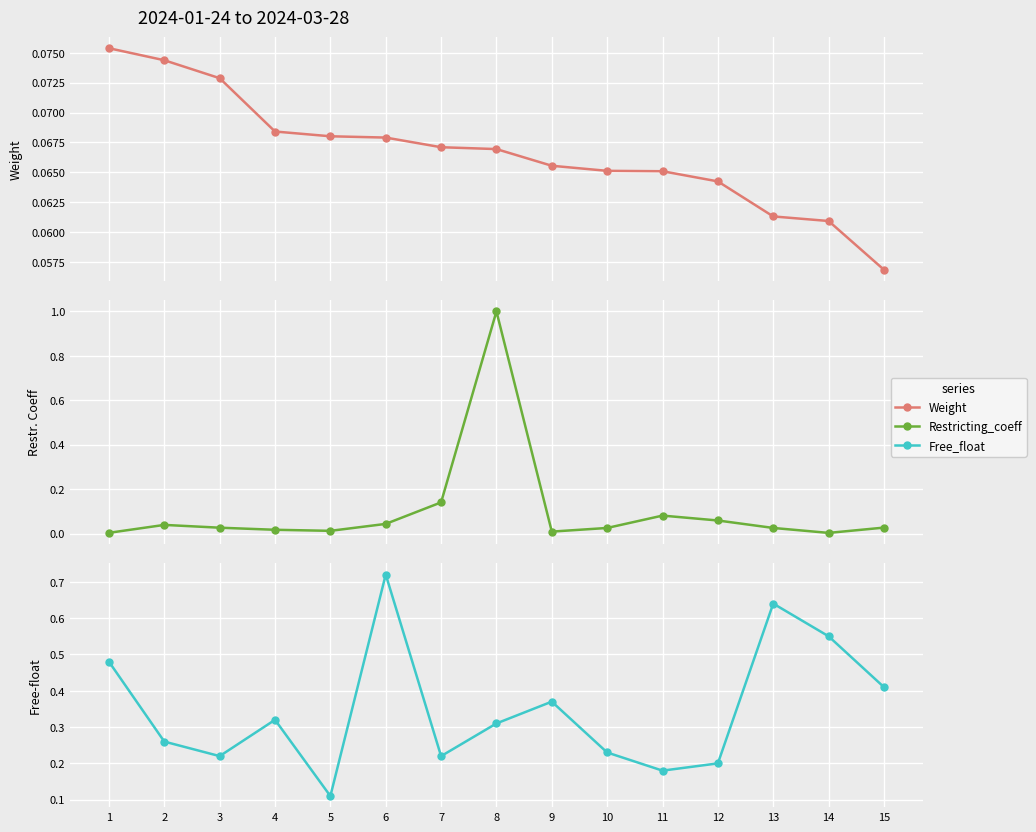

At how many categories does at least one series exceed 0?

15